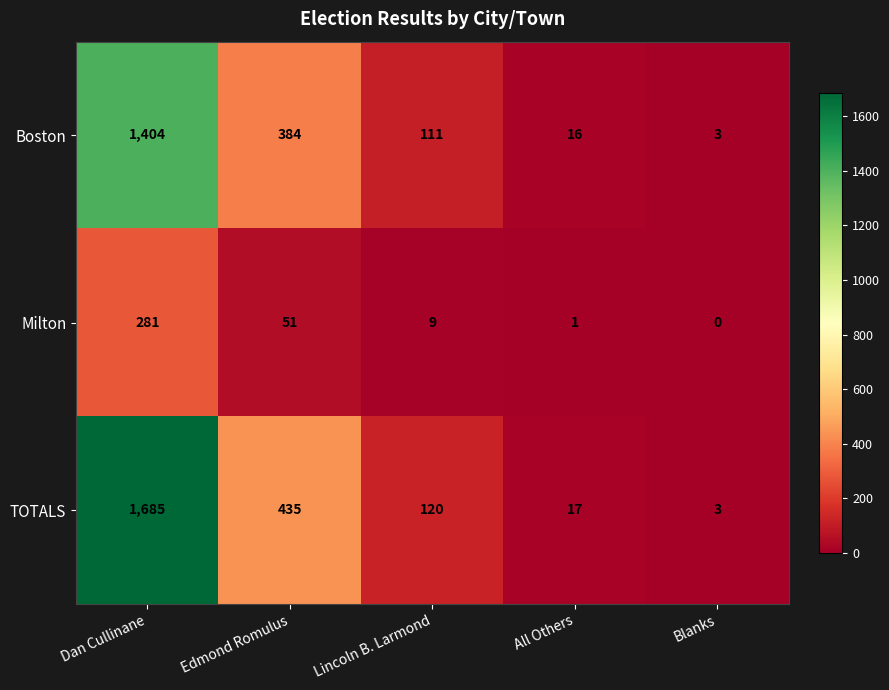

Is it true that TOTALS equals 24 at All Others?

False